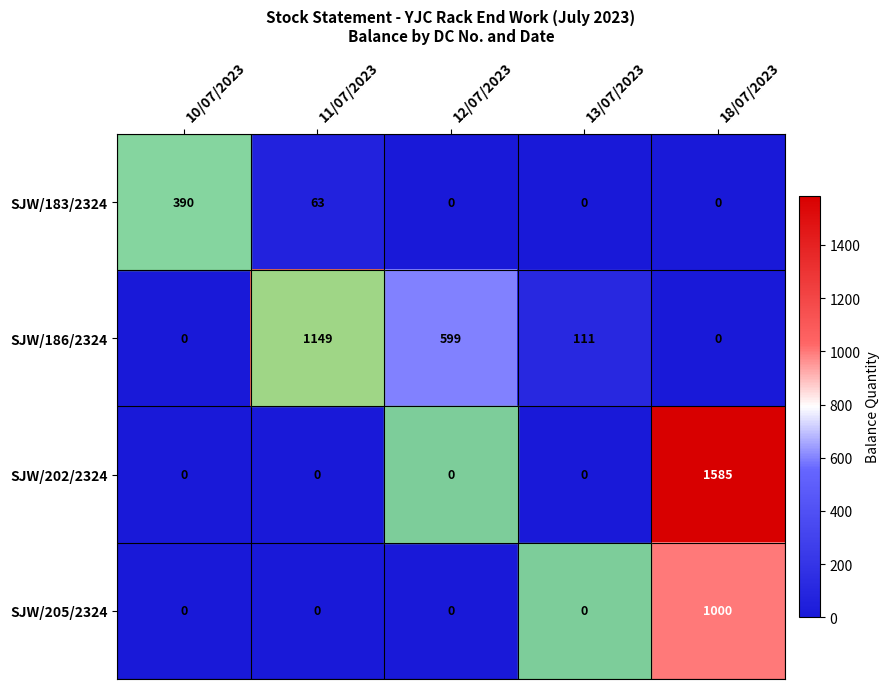

What is the sum of the SJW/186/2324 values at 12/07/2023 and 10/07/2023?

599